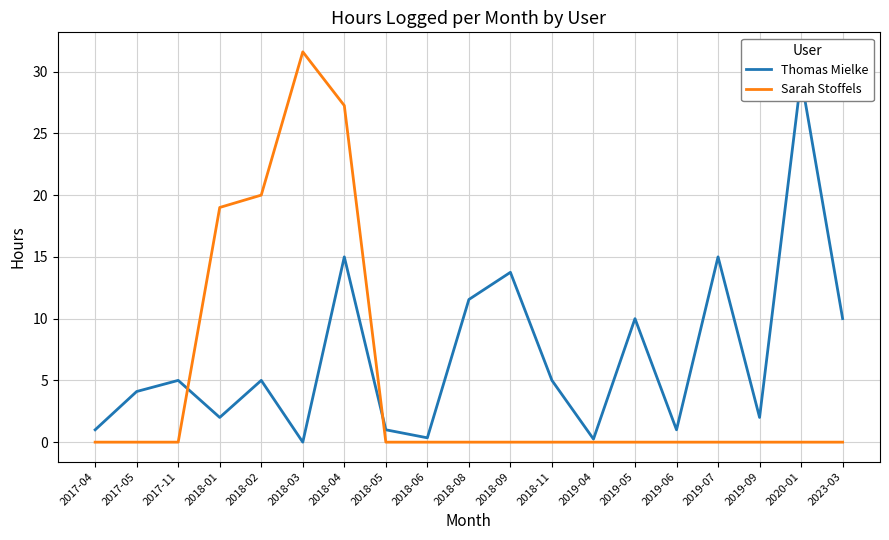

At how many categories does at least one series exceed 10?

8